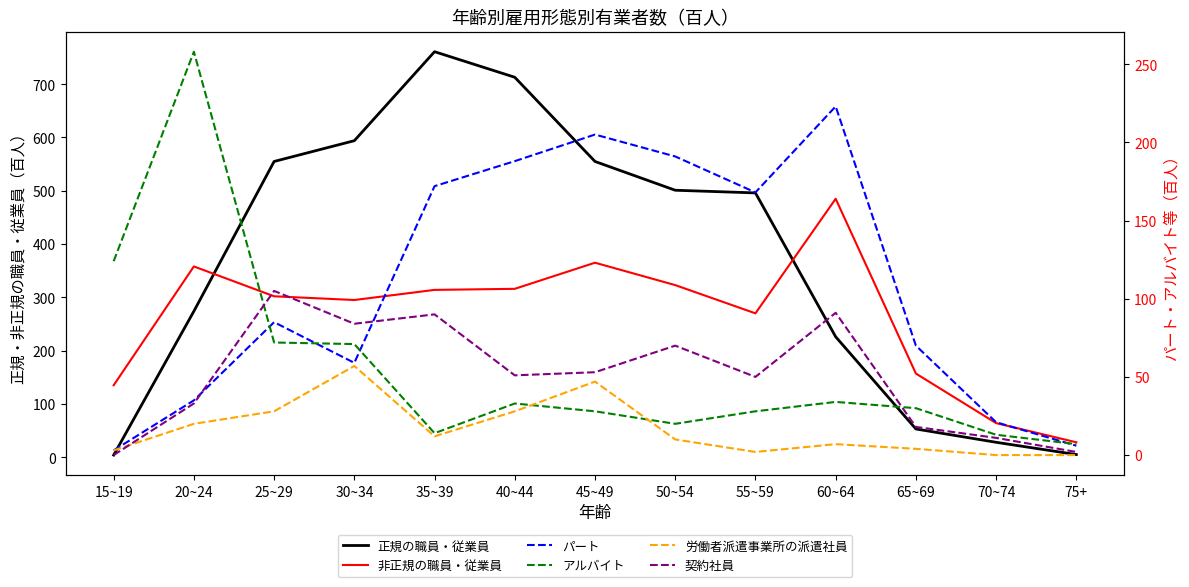

What is the label of the 3rd point from the right?

65~69